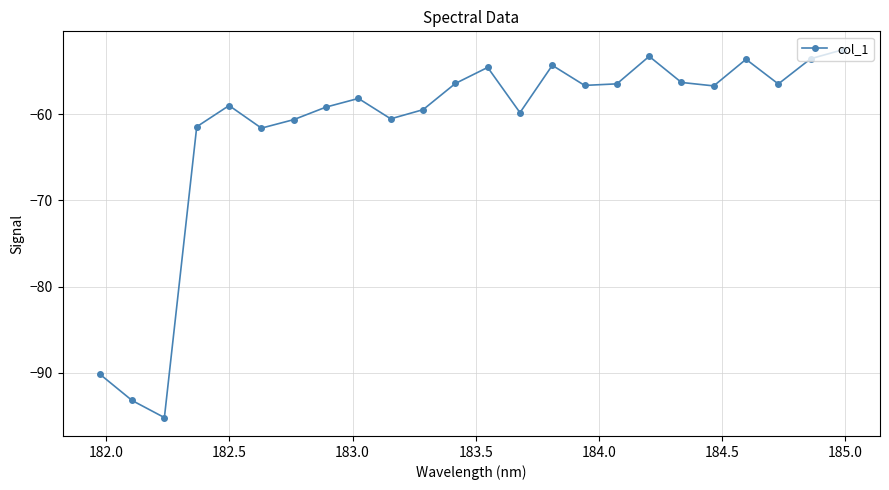

How many interior local peaks (higher than both neighbors) does the data have?

6